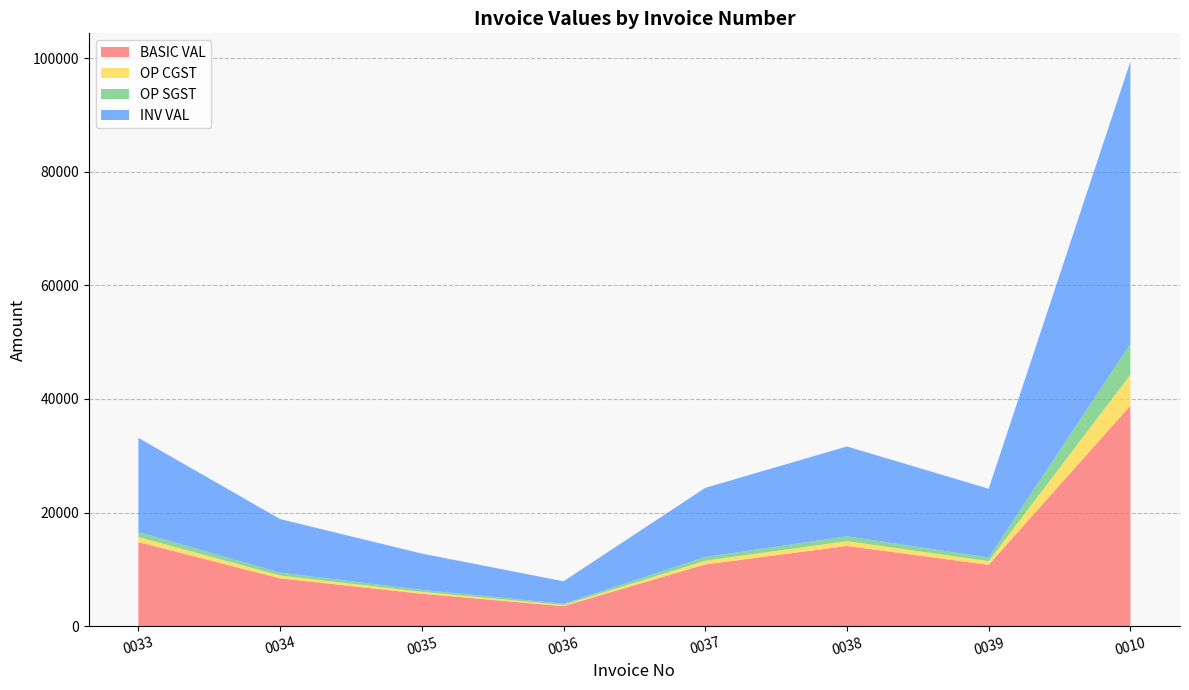

Reading left to right, what are all the values shown in this chart?

BASIC VAL: 14800.0	8418.5	5706.5	3528.0	10872.0	14125.0	10800.0	38829.0
OP CGST: 888.0	505.1	342.4	211.7	652.3	847.5	648.0	5436.1
OP SGST: 888.0	505.1	342.4	211.7	652.3	847.5	648.0	5436.1
INV VAL: 16576.0	9428.7	6391.3	3951.4	12176.6	15820.0	12096.0	49701.1